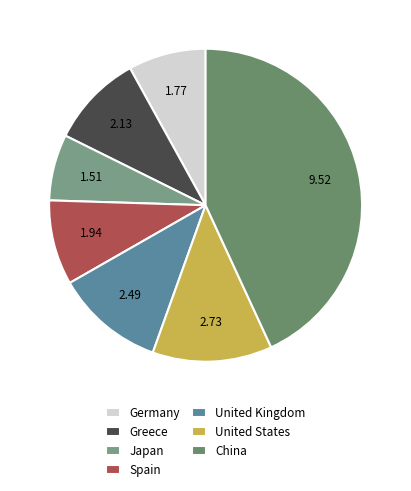

To the nearest percent, what is the difference between the largest and smallest slice percentages?

36%